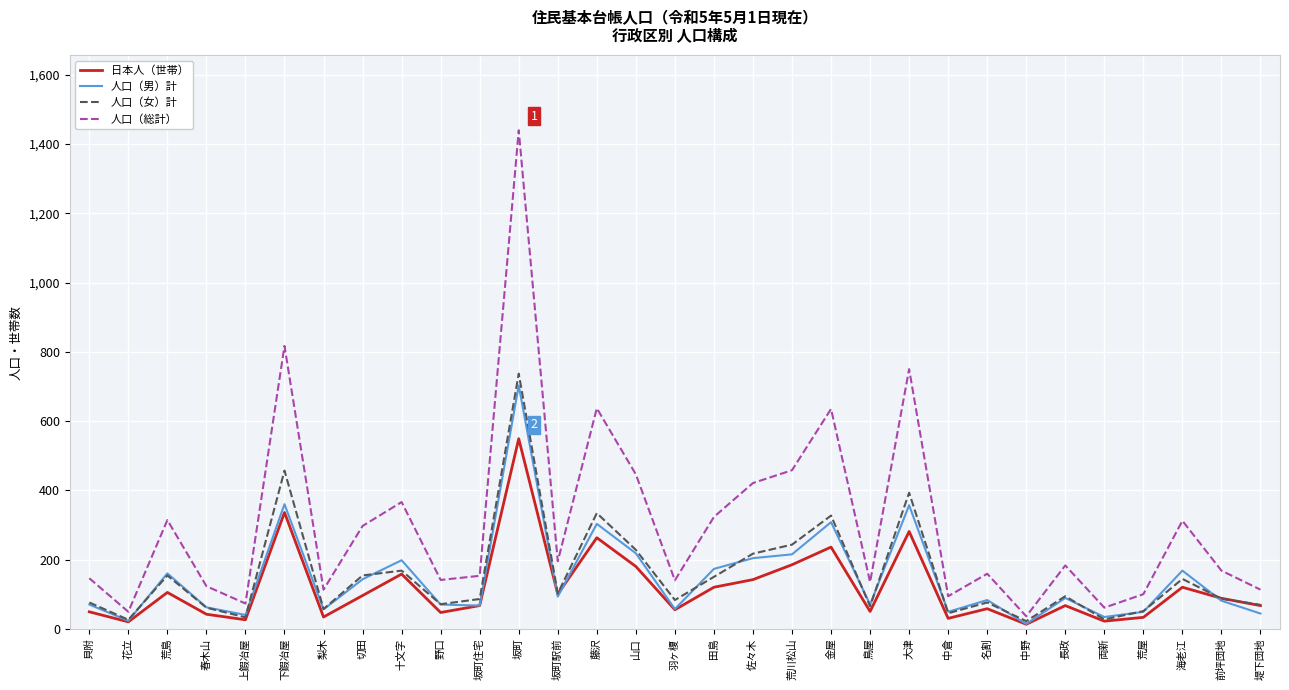

At which label does 日本人（世帯） reach its peak?

坂町